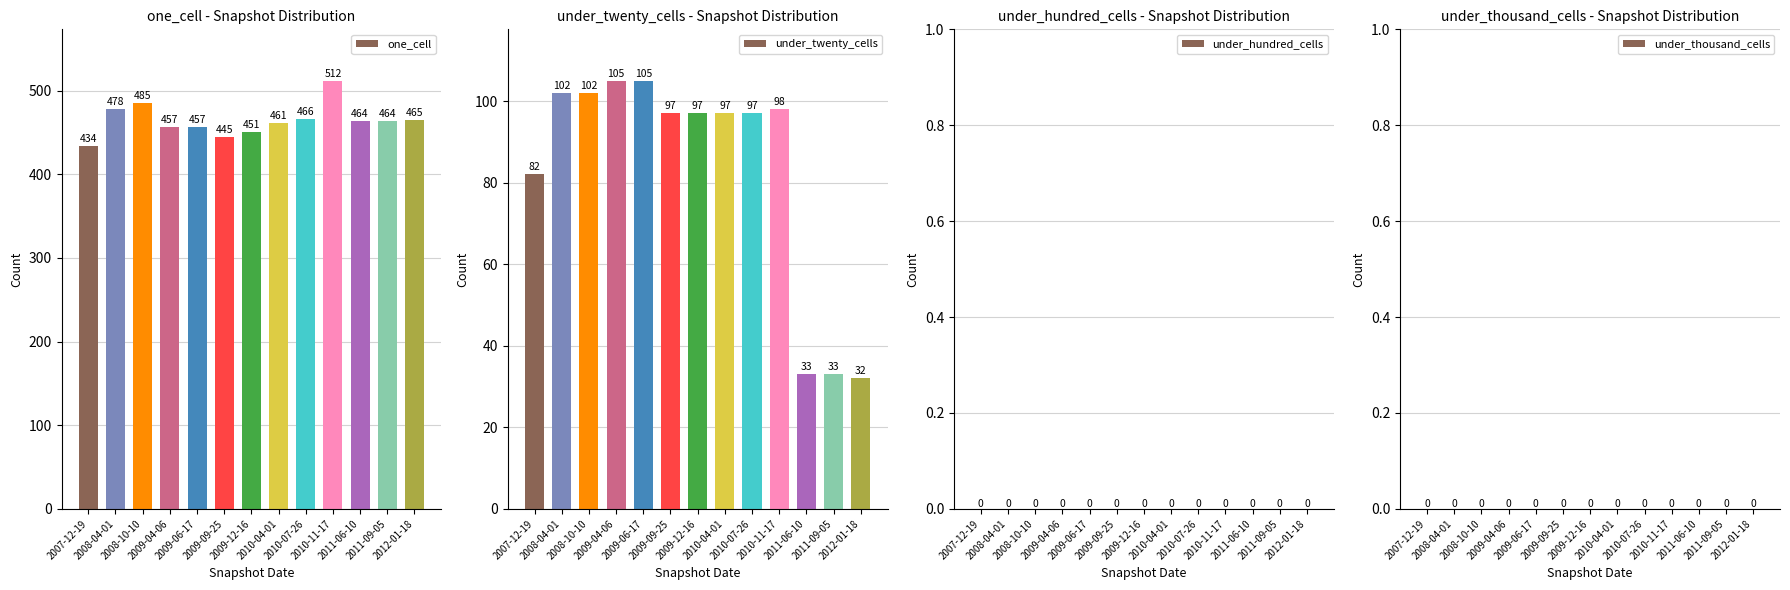

What is the label of the 1st bar from the left?

2007-12-19